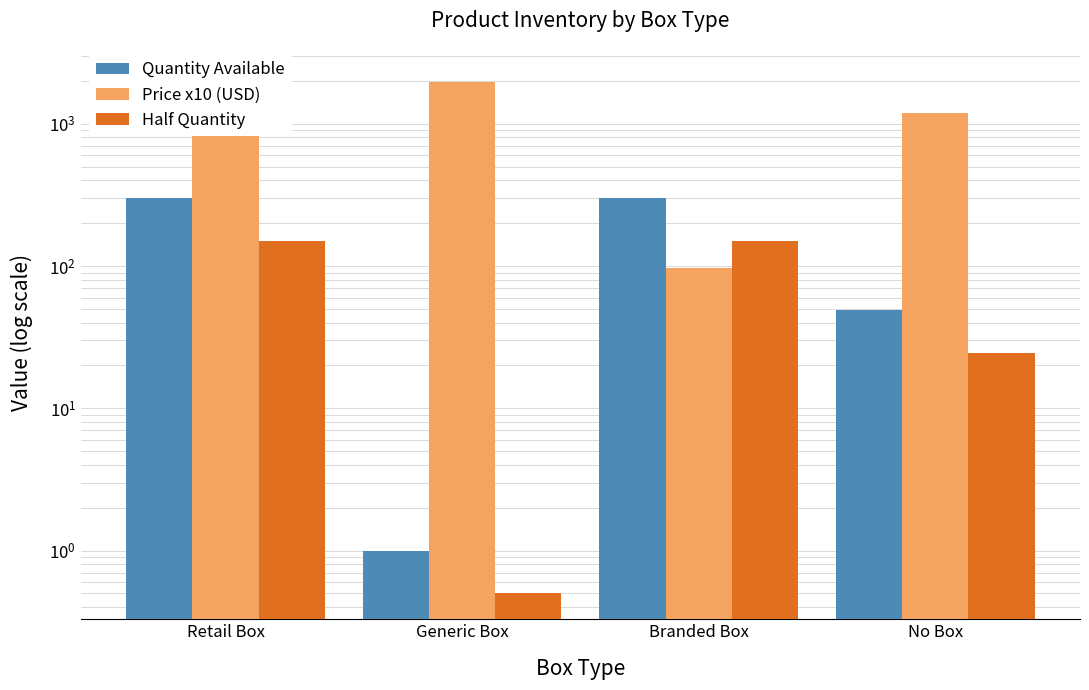

Which series has the largest total across all categories?

Price x10 (USD)